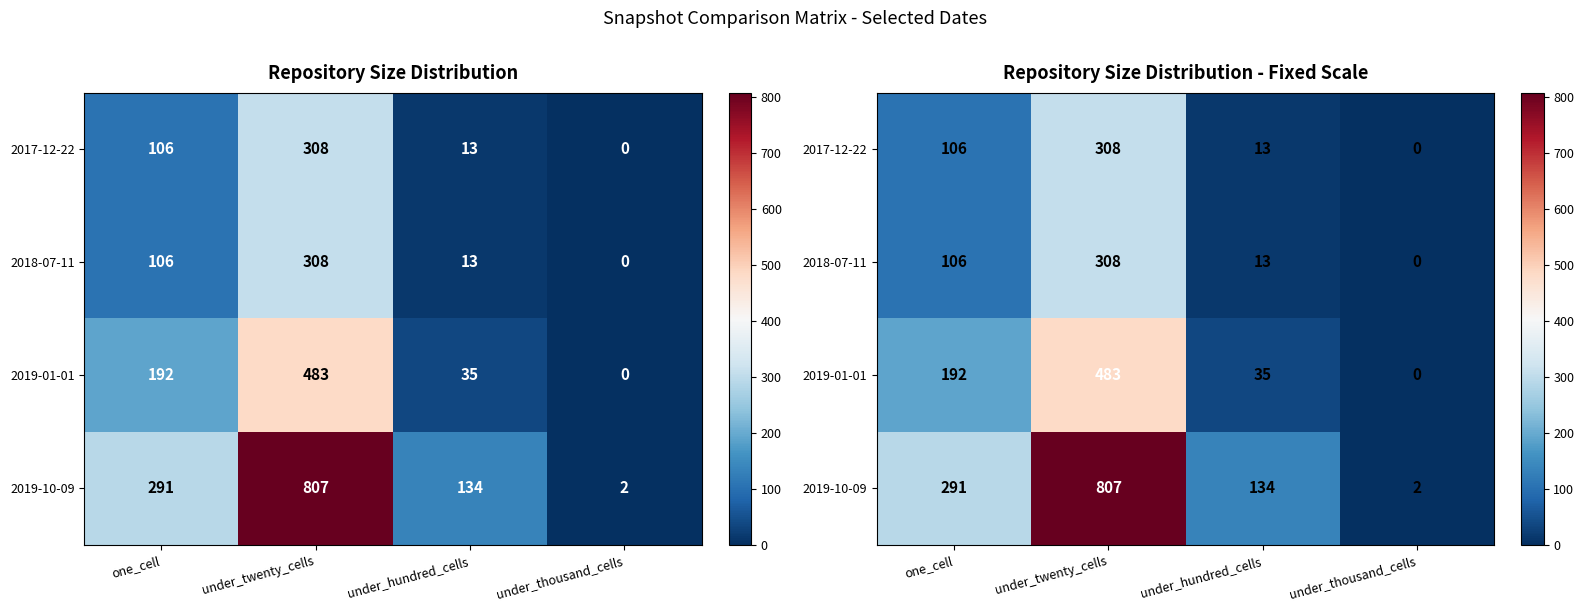

Is it true that 2017-12-22 equals 428 at under_twenty_cells?

False